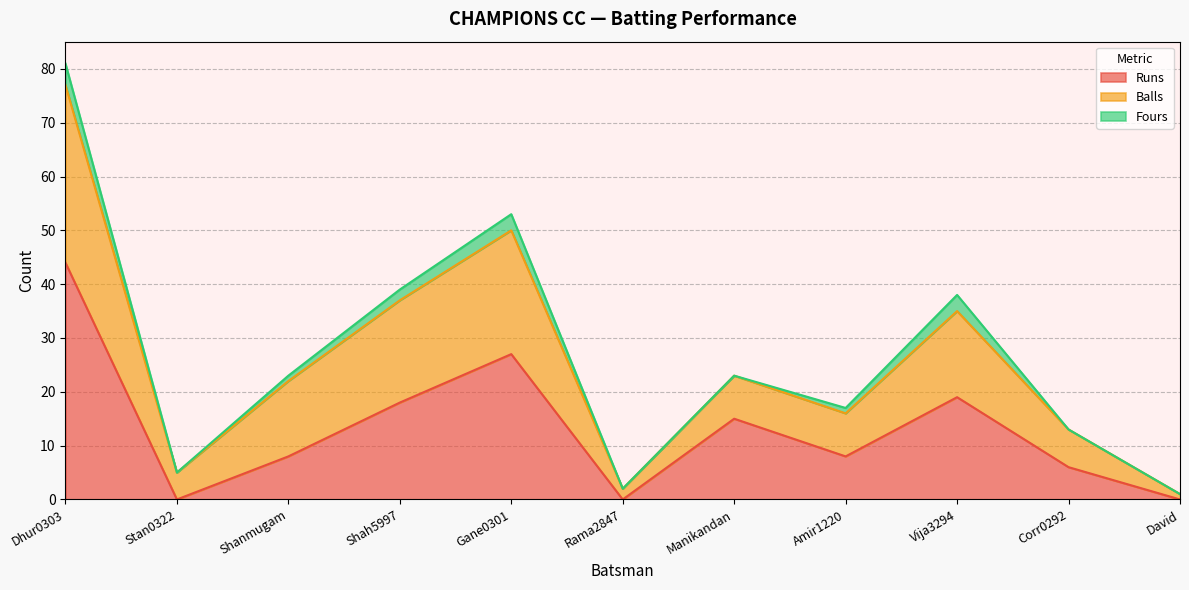

What is the sum of the Runs values at Gane0301 and Amir1220?

35